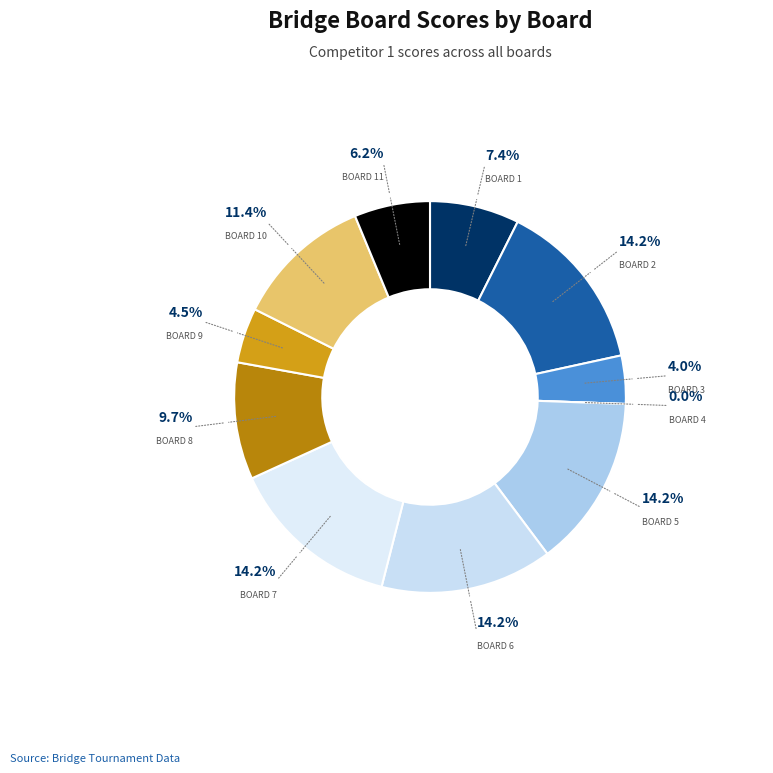

Which category has the smallest portion of the pie?

Board 4